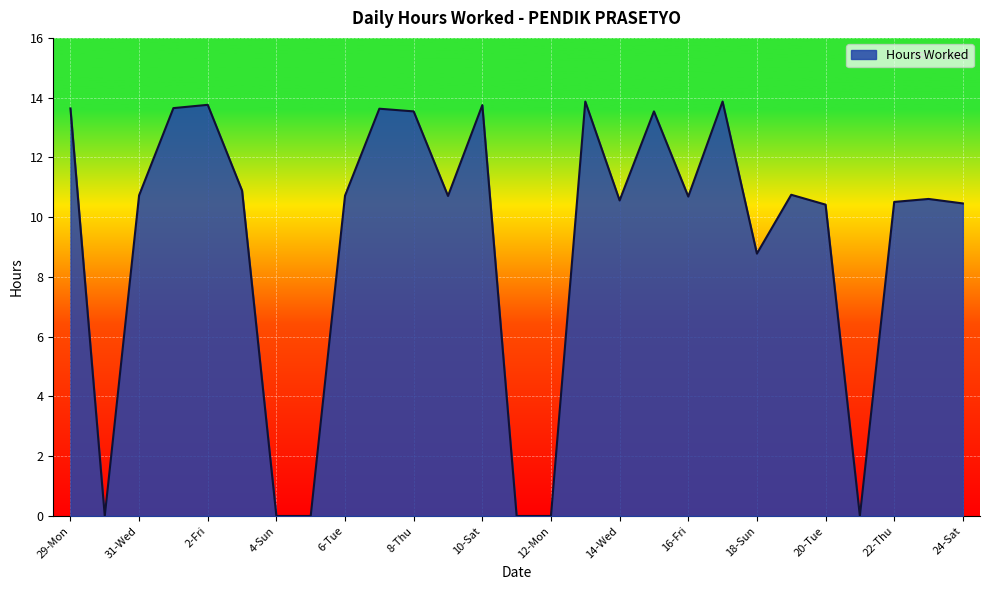

What is the difference between the maximum and minimum values?

13.9